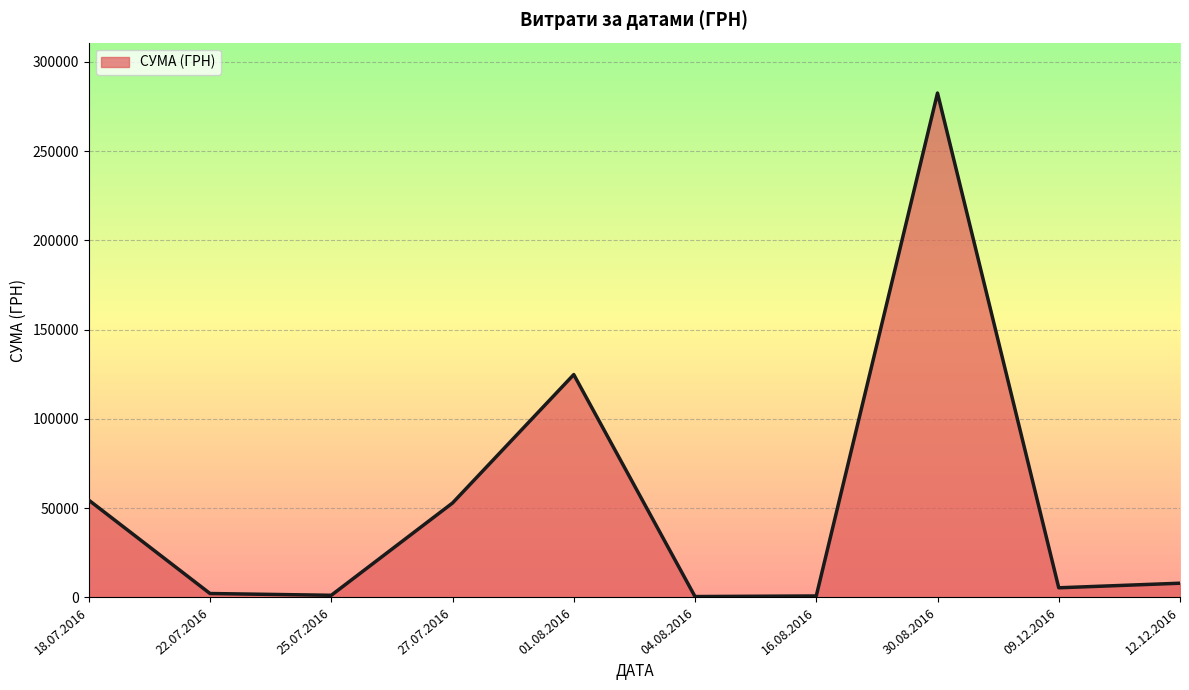

The value at 01.08.2016 is 124828.5. True or false?

True